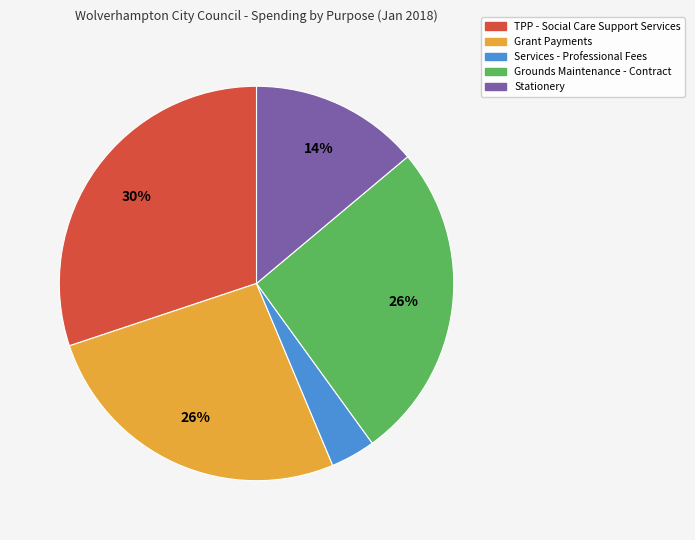

Approximately how many times larger is the value at Stationery compared to Grant Payments?

0.5